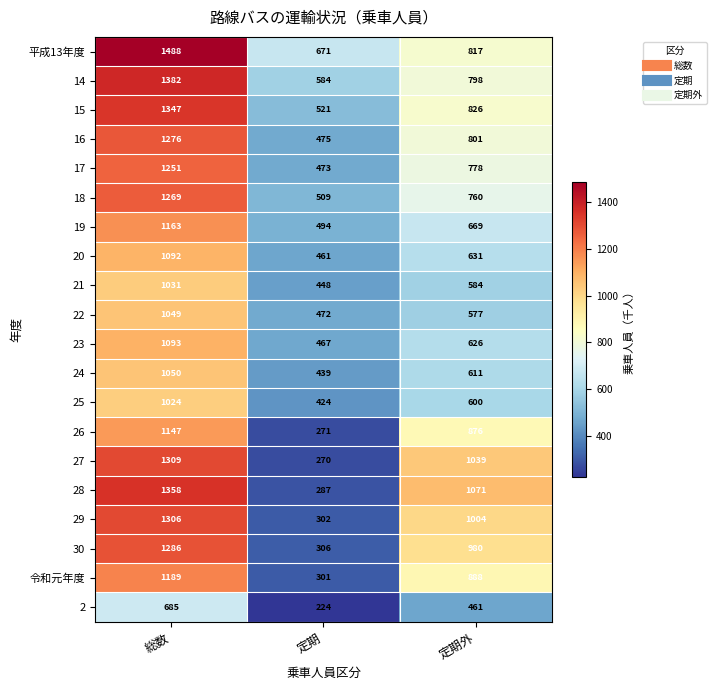

What is the difference between the 27 values at 総数 and 定期?

1039